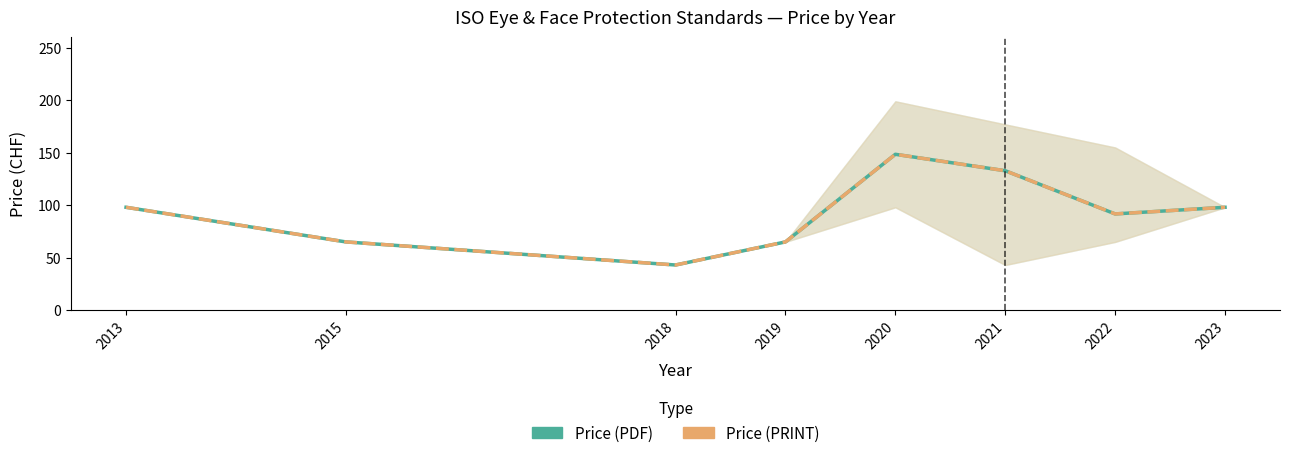

What are all the series names shown in the legend?

Price (PDF), Price (PRINT)